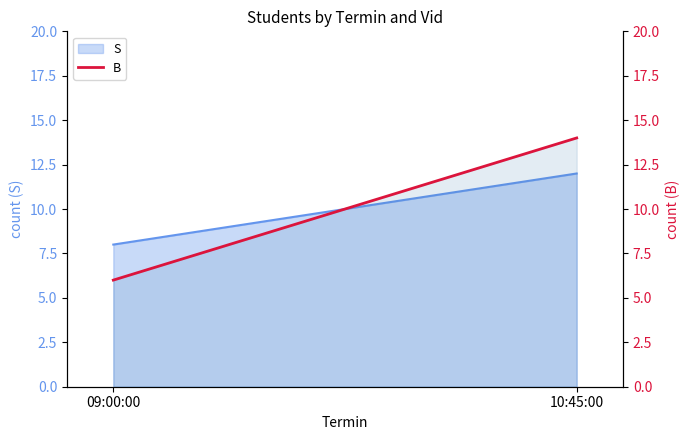

What is the greatest value displayed?

14